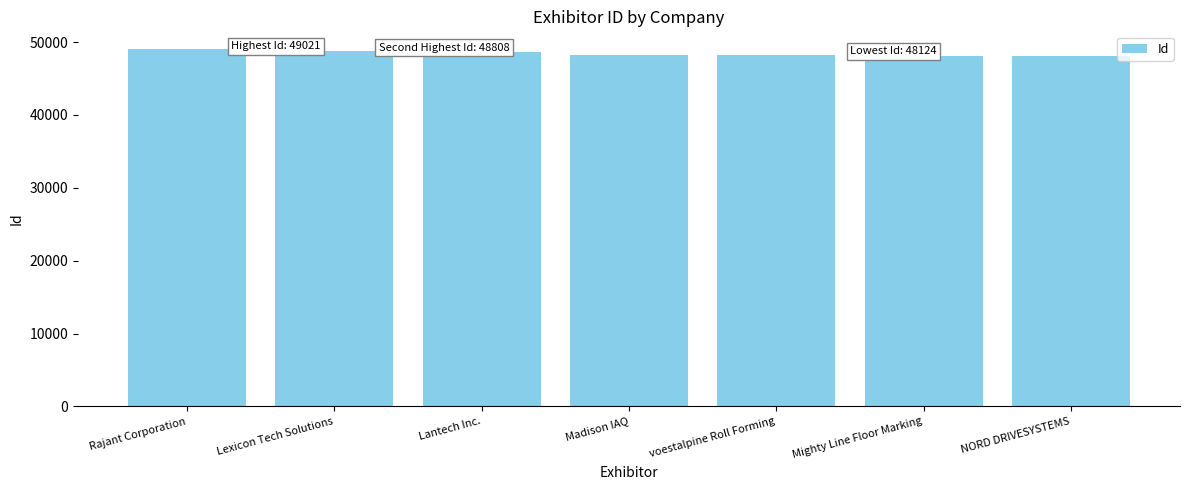

What is the average value?

48452